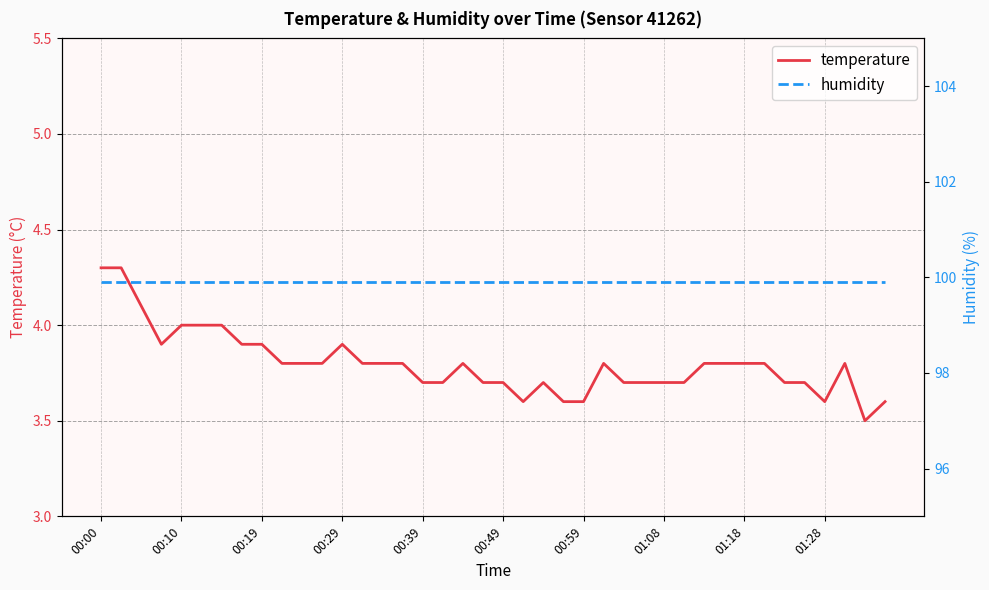

True or false: temperature and humidity cross at least once.

False